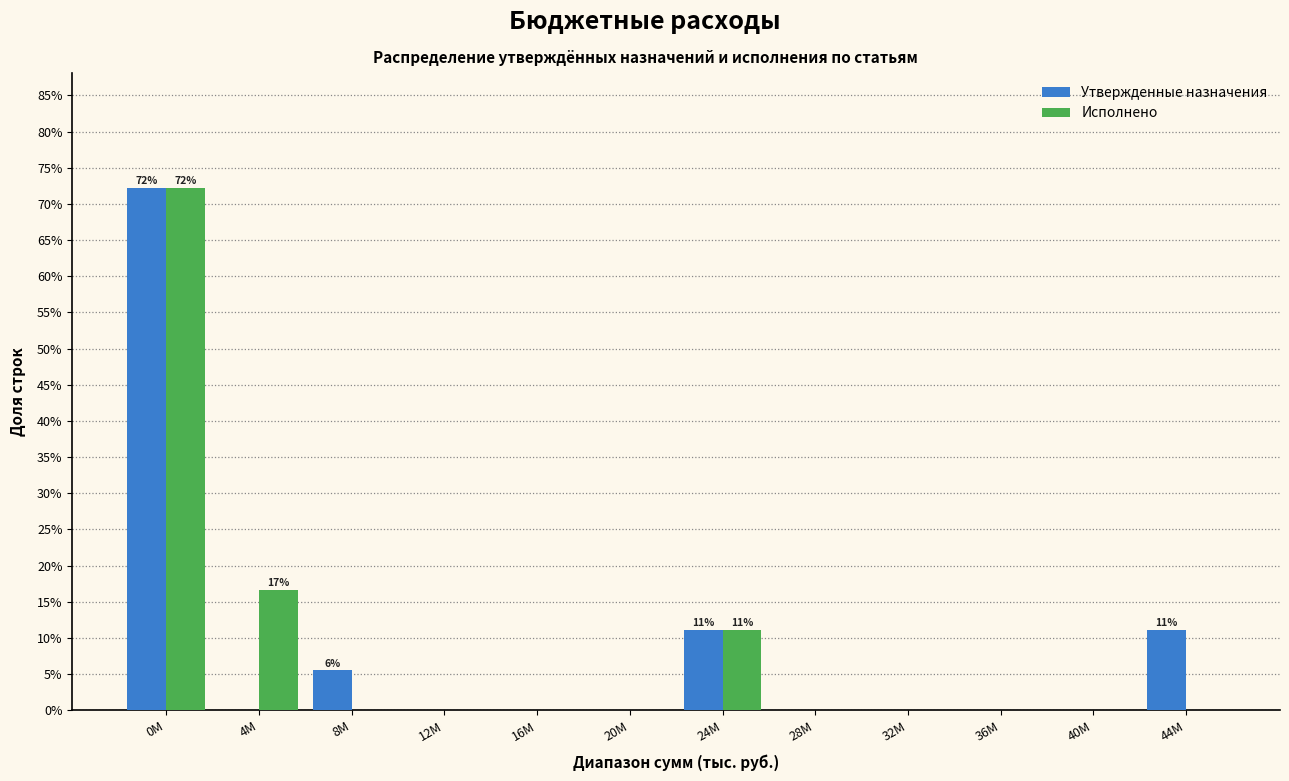

Reading left to right, list all the values displayed in this chart.

Утвержденные назначения: 0M=72.2	4M=0.0	8M=5.6	12M=0.0	16M=0.0	20M=0.0	24M=11.1	28M=0.0	32M=0.0	36M=0.0	40M=0.0	44M=11.1
Исполнено: 0M=72.2	4M=16.7	8M=0.0	12M=0.0	16M=0.0	20M=0.0	24M=11.1	28M=0.0	32M=0.0	36M=0.0	40M=0.0	44M=0.0